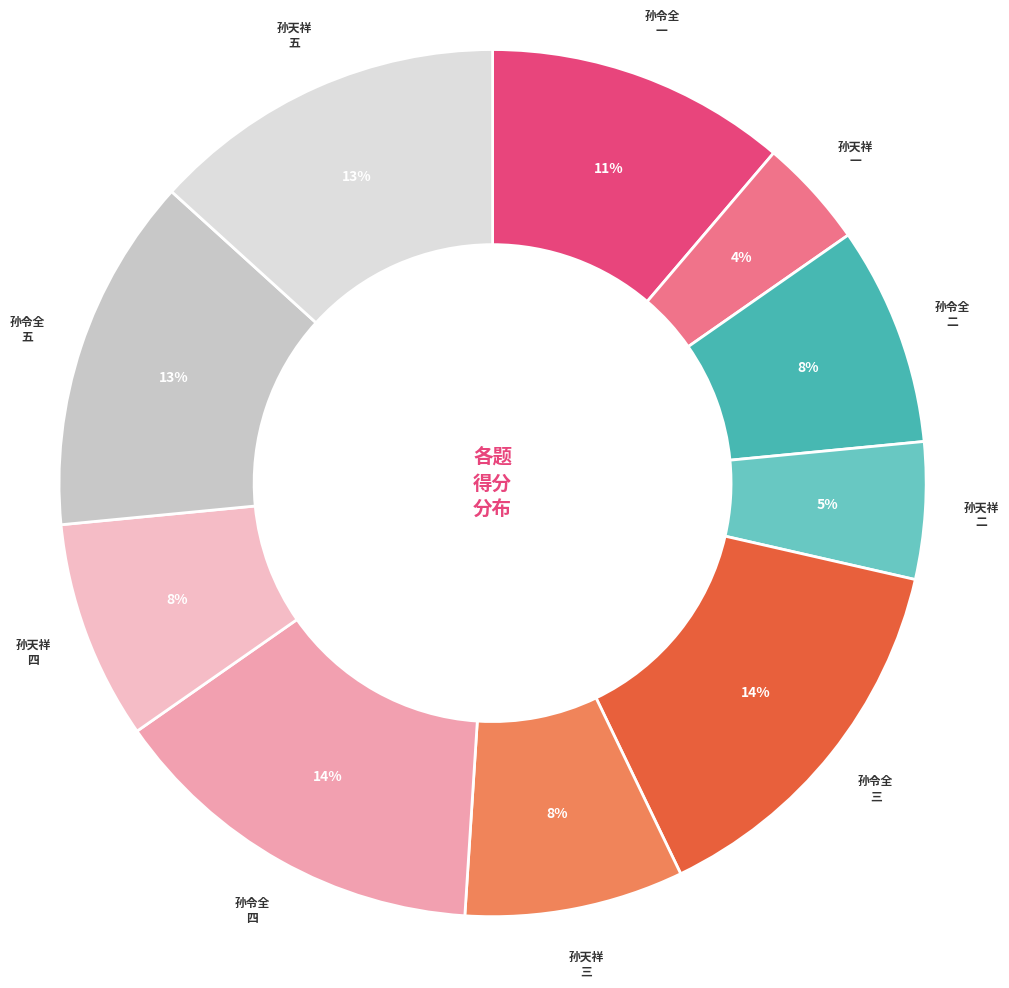

How many slices are in this pie chart?

10